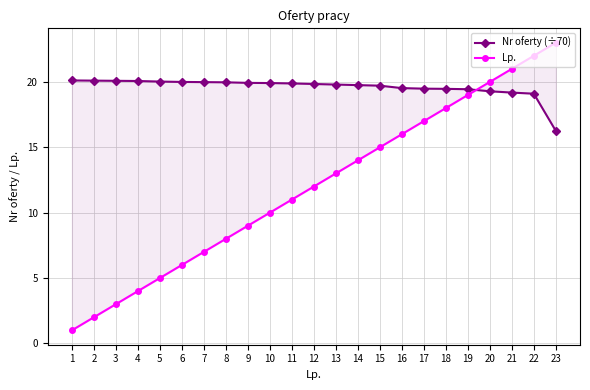

Is it true that Lp. equals 23.0 at 23?

True